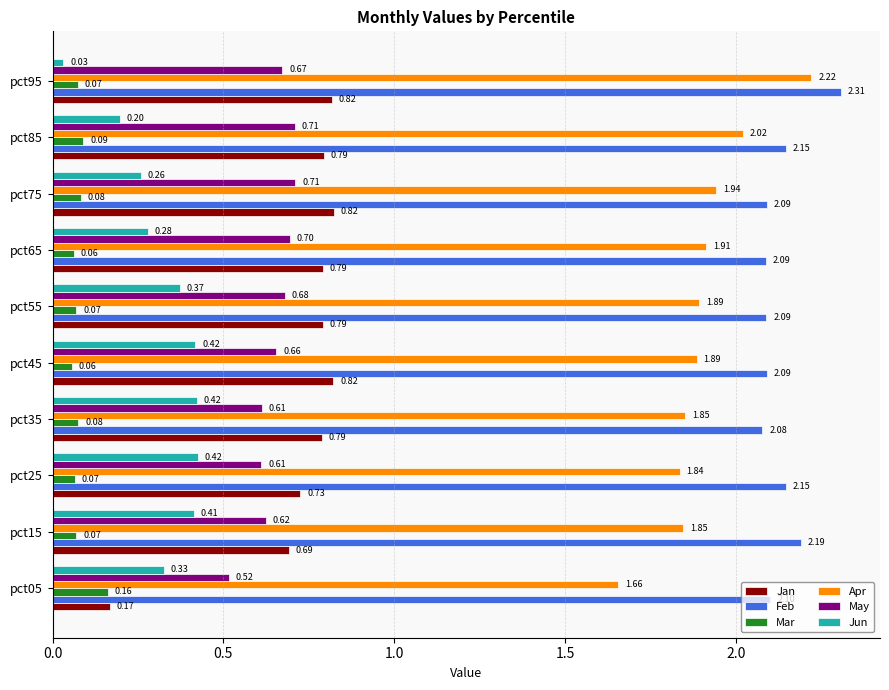

How many May values are between 0 and 1?

10